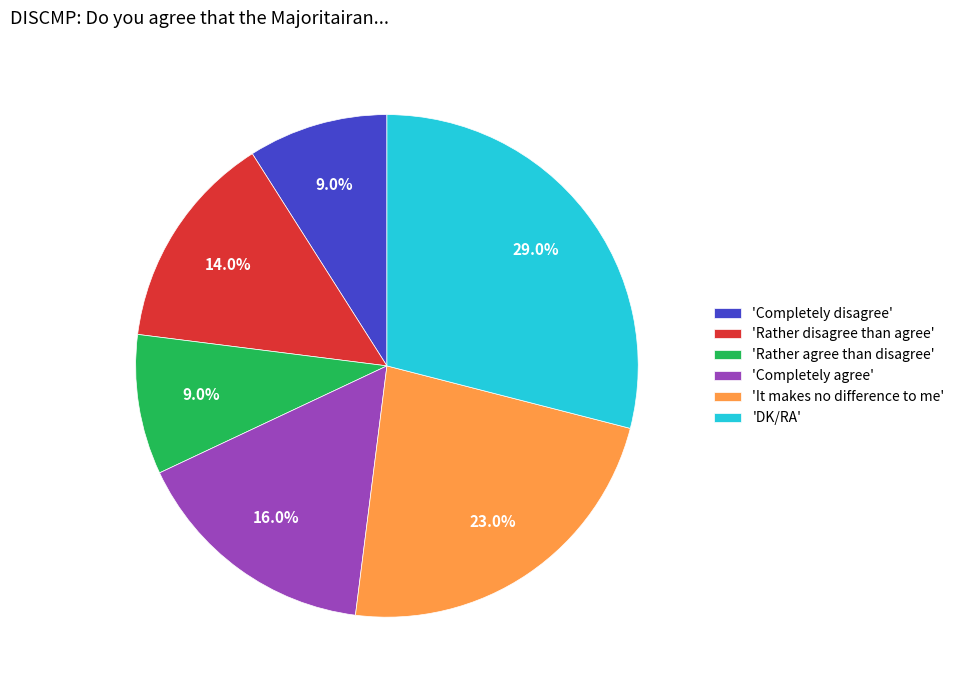

How many segments does this pie chart have?

6